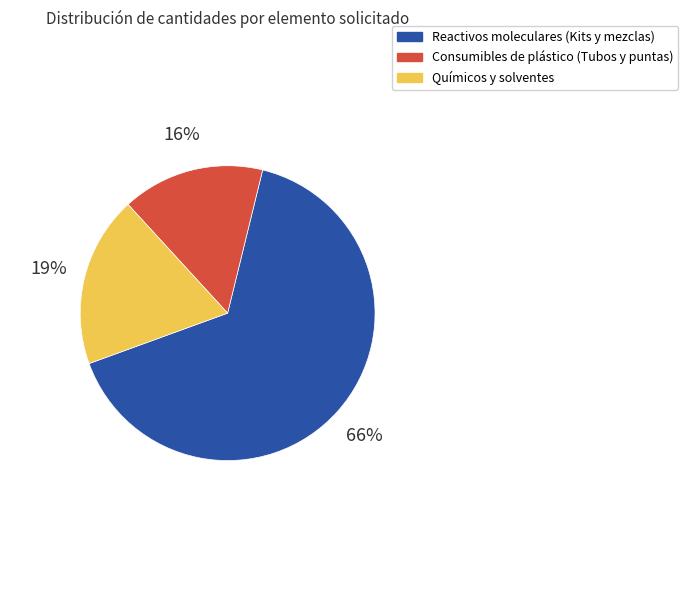

Is it true that Químicos y solventes is 19% of the pie?

True